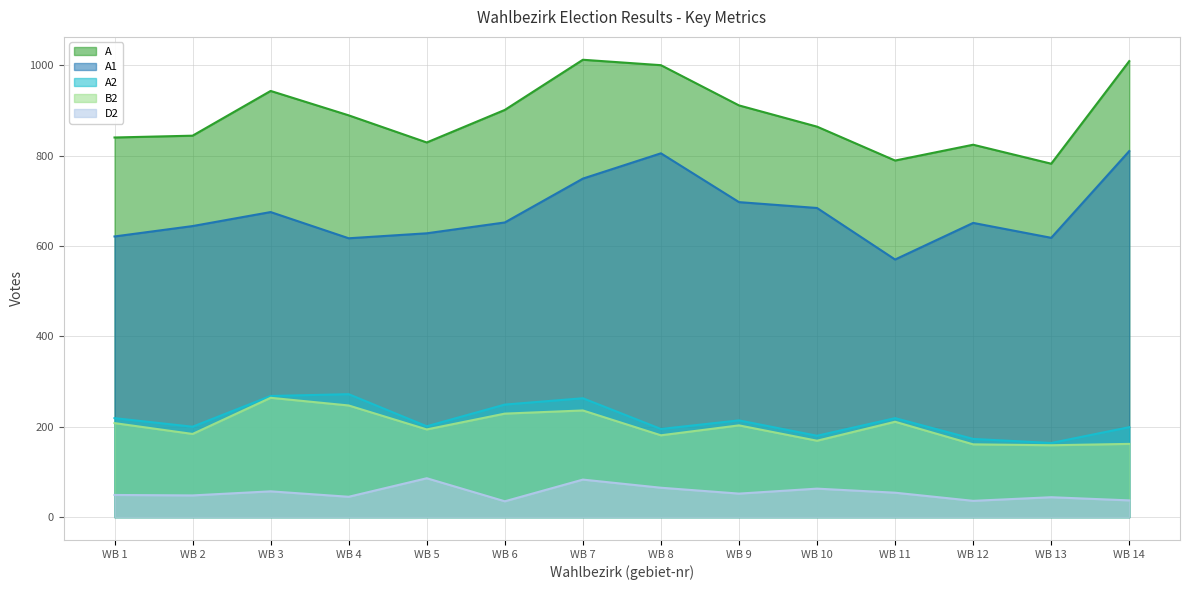

The D2 series shows 63 at WB 10. True or false?

True